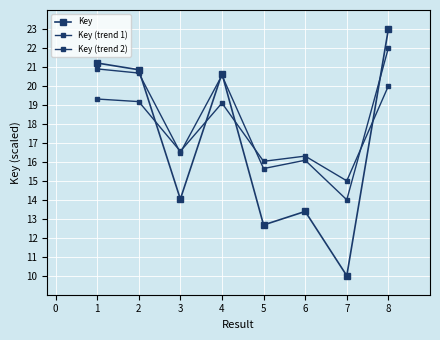

What is the difference between the second highest and second lowest values in the Key (trend 1) series?

5.3